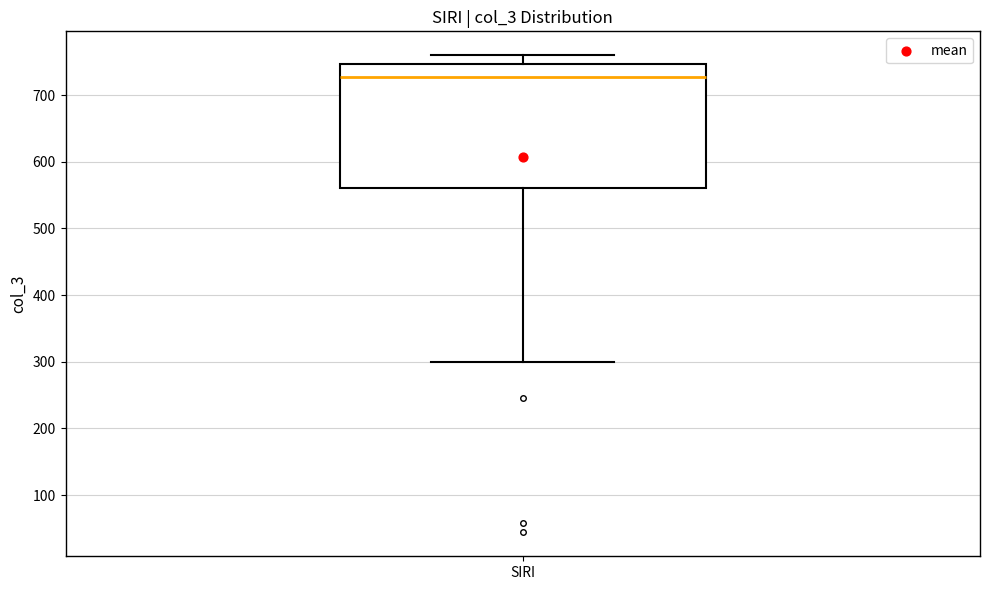

Transcribe this box plot: give where the median line is, the range the box spans, and where the two whiskers end, as read against the y-axis. The values are not printed on the chart, so give them approximately, as read against the axis.

median 730, box 560 to 750, whiskers 300 to 760